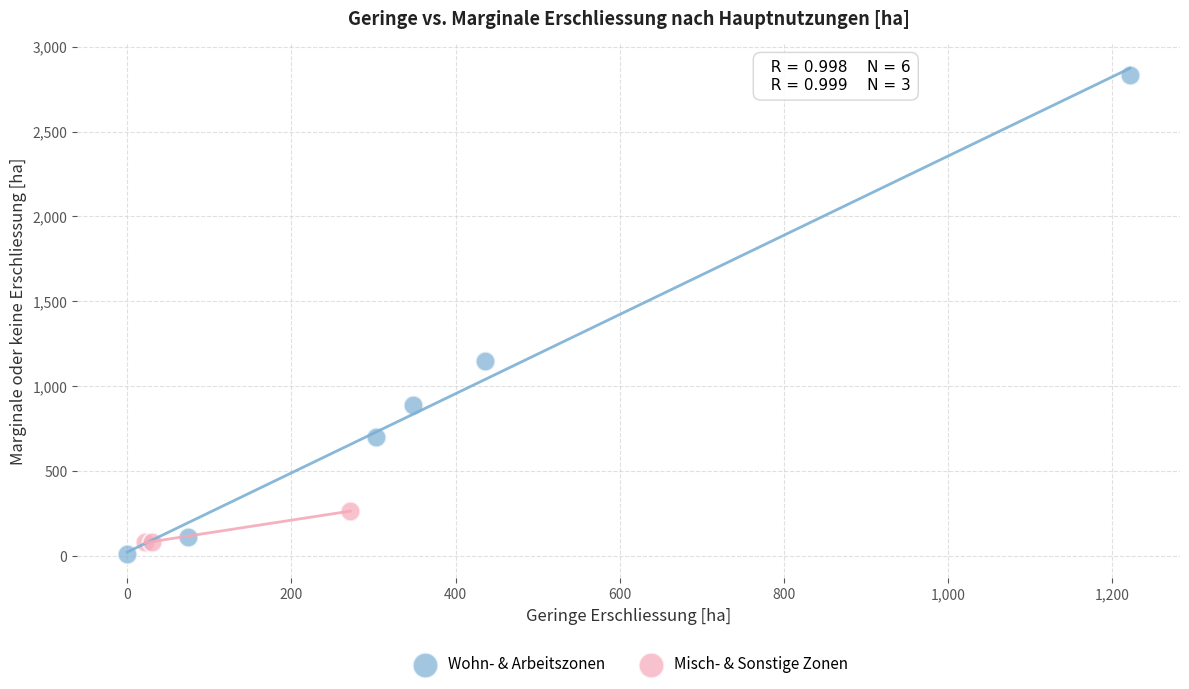

Which series has the widest spread of Y values?

Wohn- & Arbeitszonen